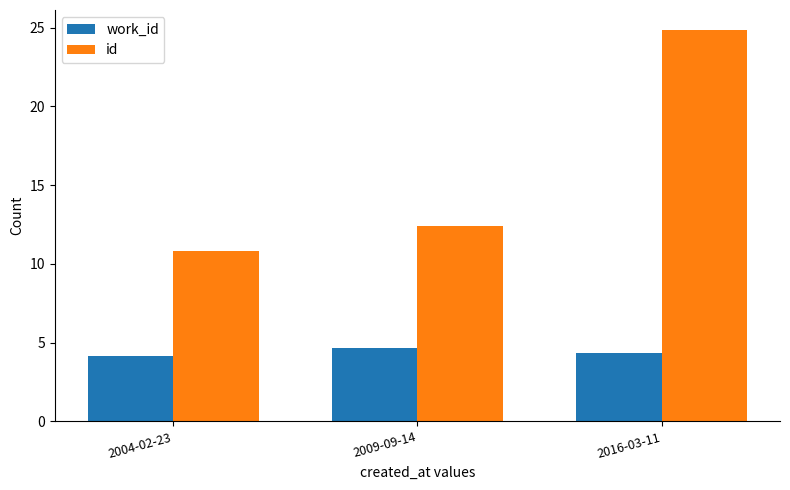

How many groups of bars are there?

3